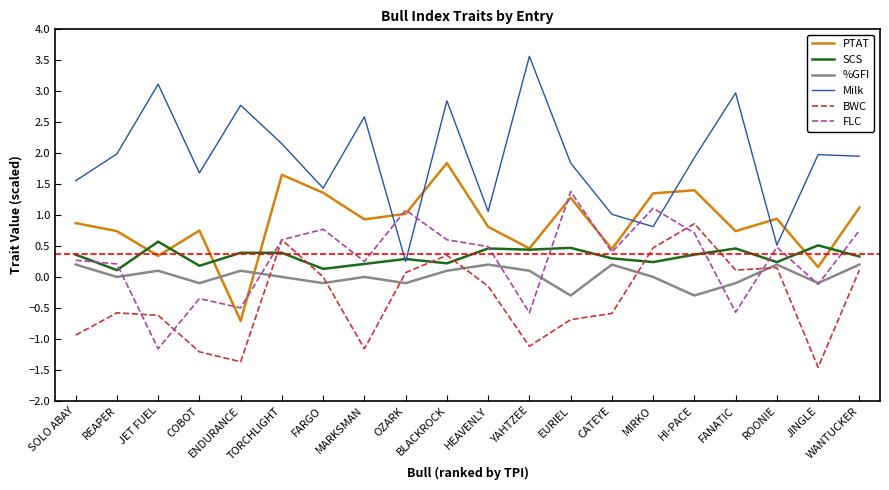

What is the difference between the Milk values at CATEYE and JINGLE?

1.0